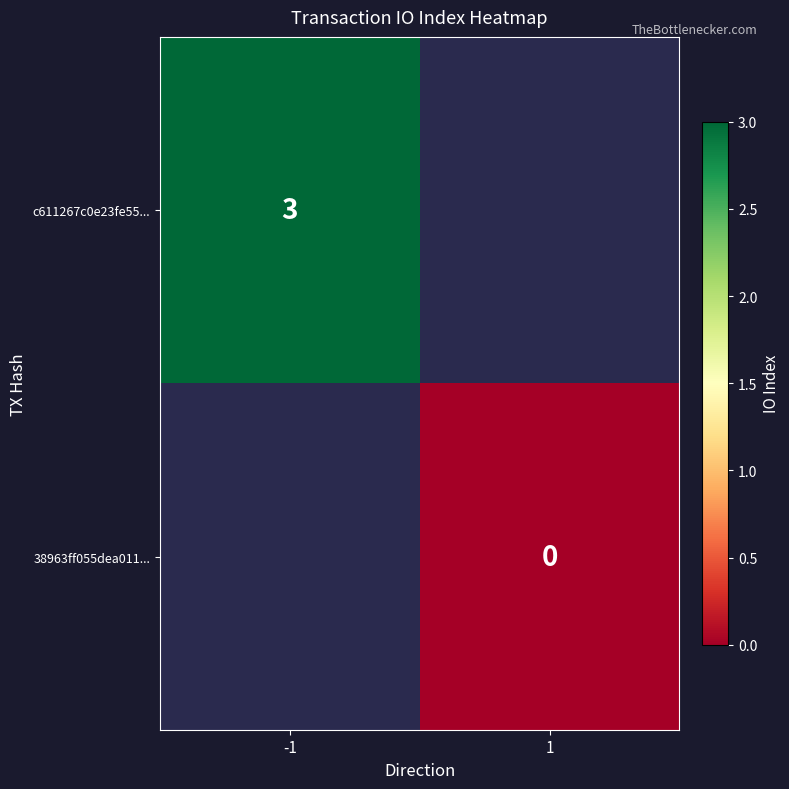

True or false: c611267c0e23fe55... has a value of 3 at -1.

True